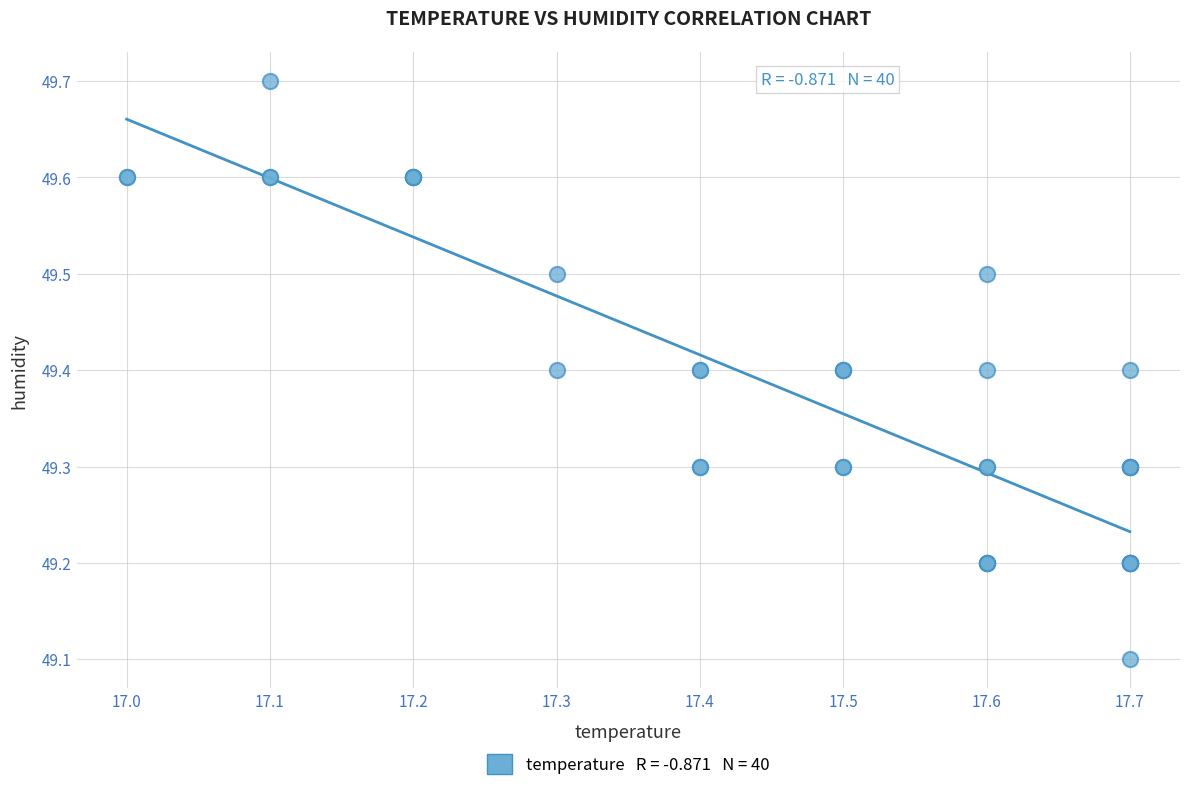

What Y value in the scatter plot is closest to 49?

49.1